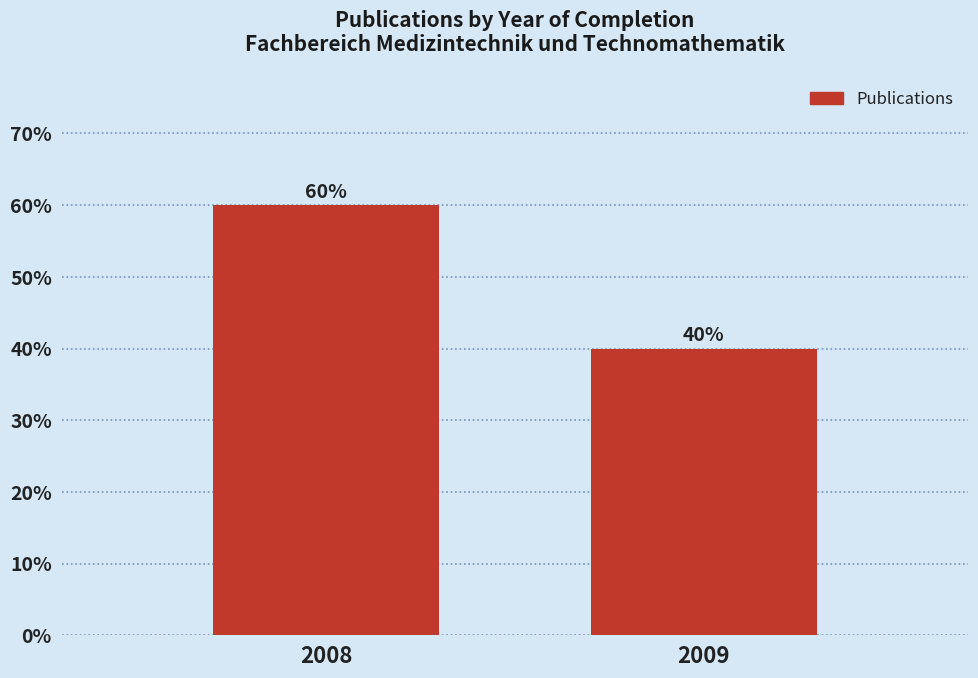

Reading left to right, what are all the values shown in this chart?

2008=60	2009=40